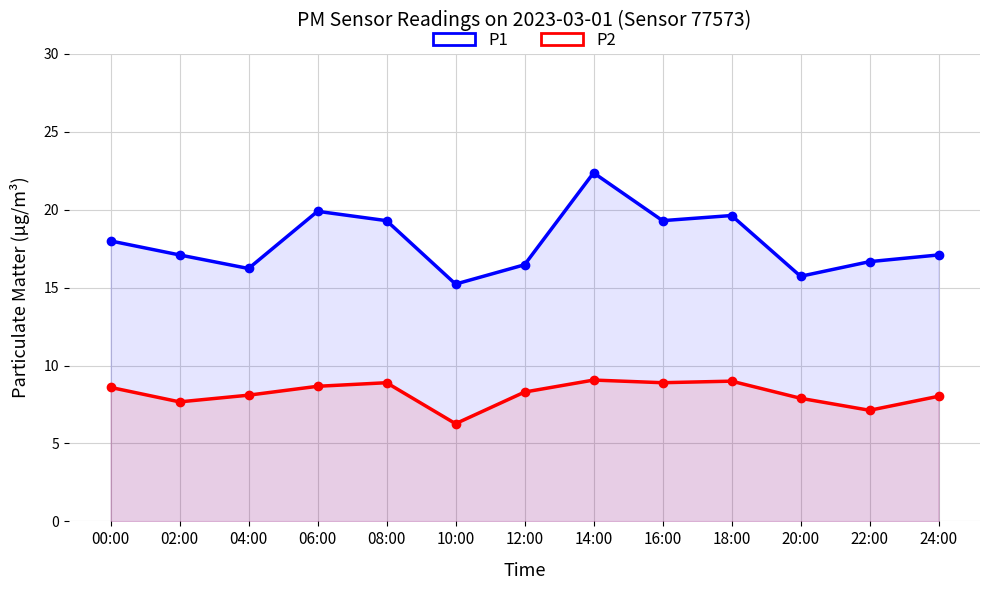

Is it true that P2 equals 5.3 at 16:00?

False